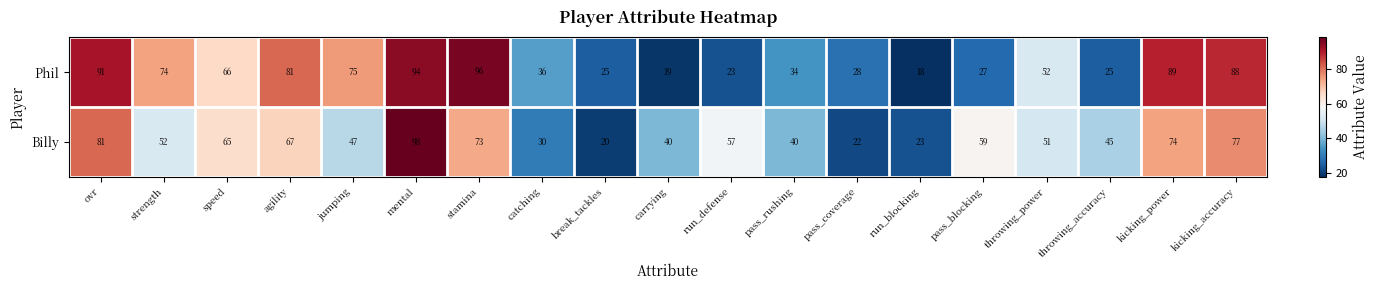

At which label is Phil closest to 57?

throwing_power